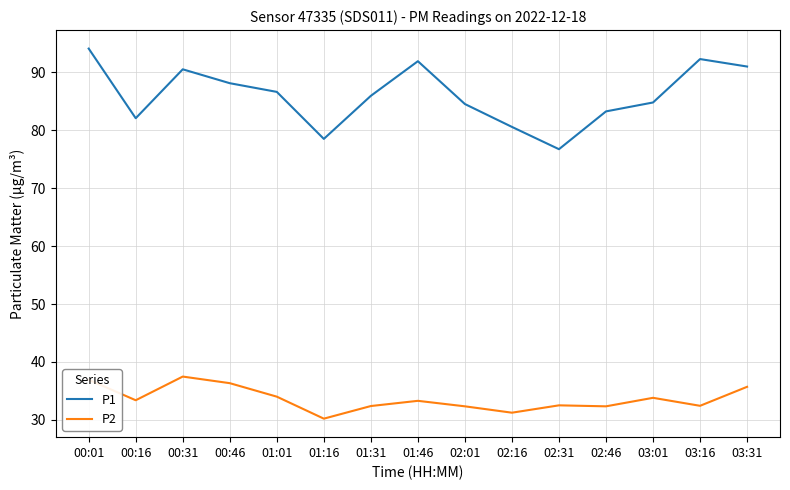

At which category does P2 reach its first local peak?

00:31